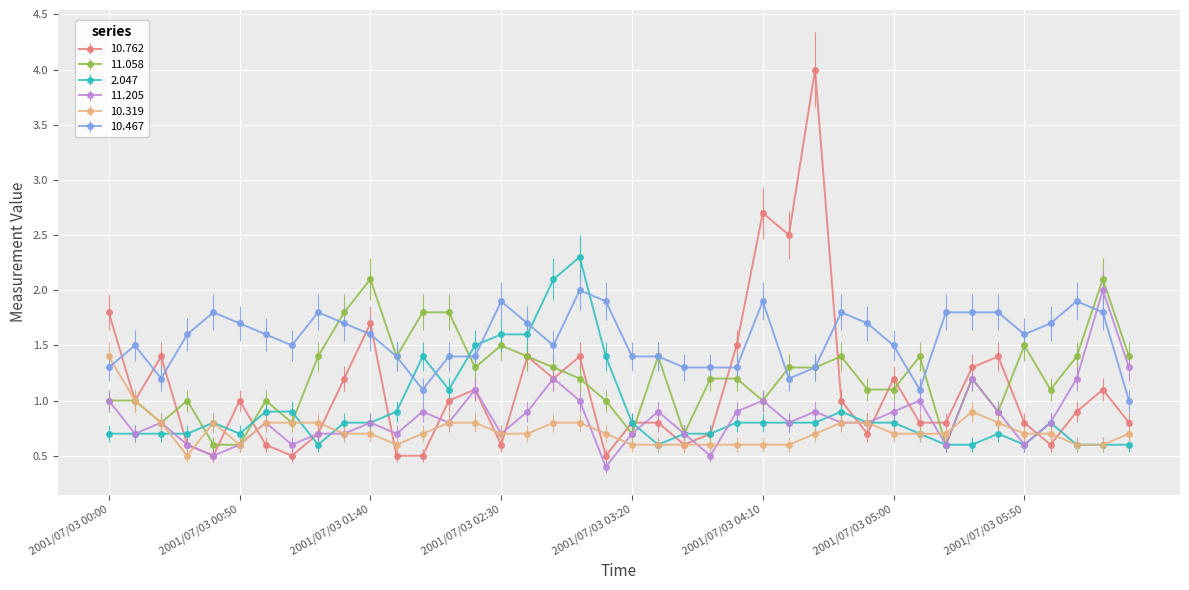

What is the average value of the 10.319 series?

0.7